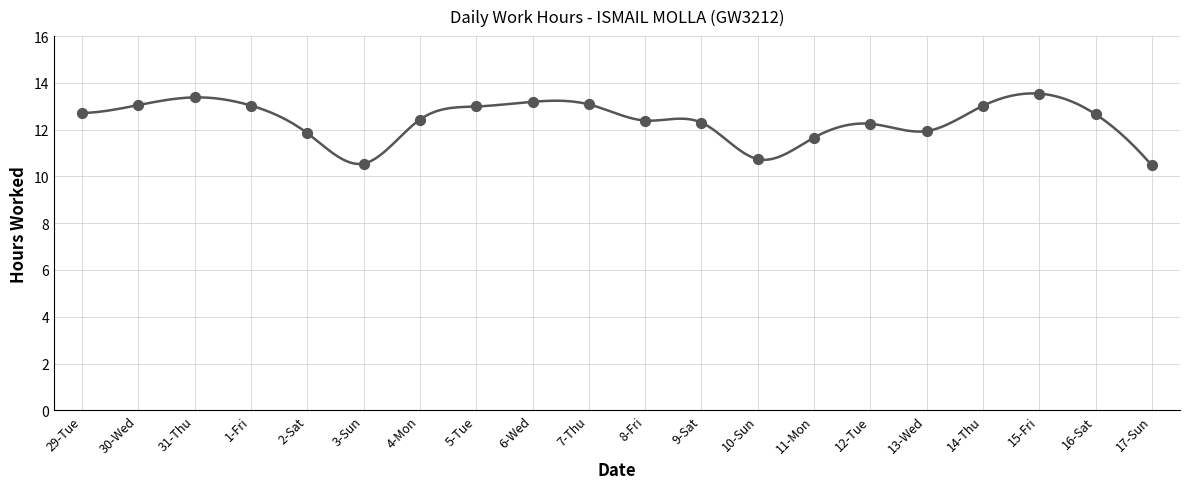

What is the ratio of the value at 12-Tue to the value at 9-Sat?

1.0